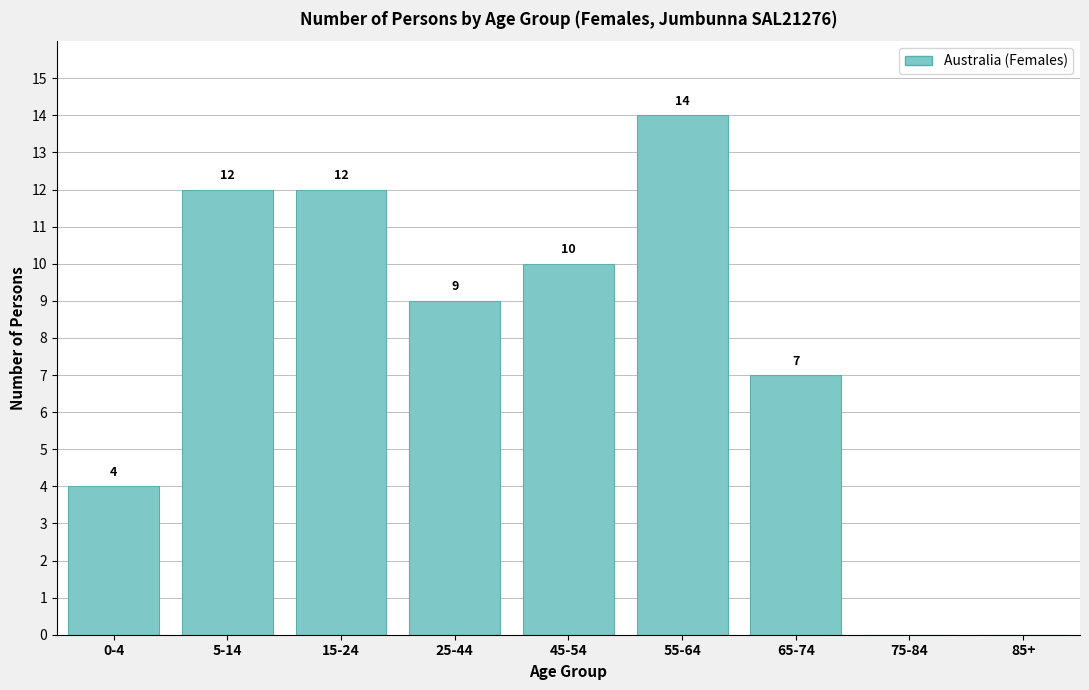

Reading right to left, what are all the values shown in this chart?

85+=0	75-84=0	65-74=7	55-64=14	45-54=10	25-44=9	15-24=12	5-14=12	0-4=4